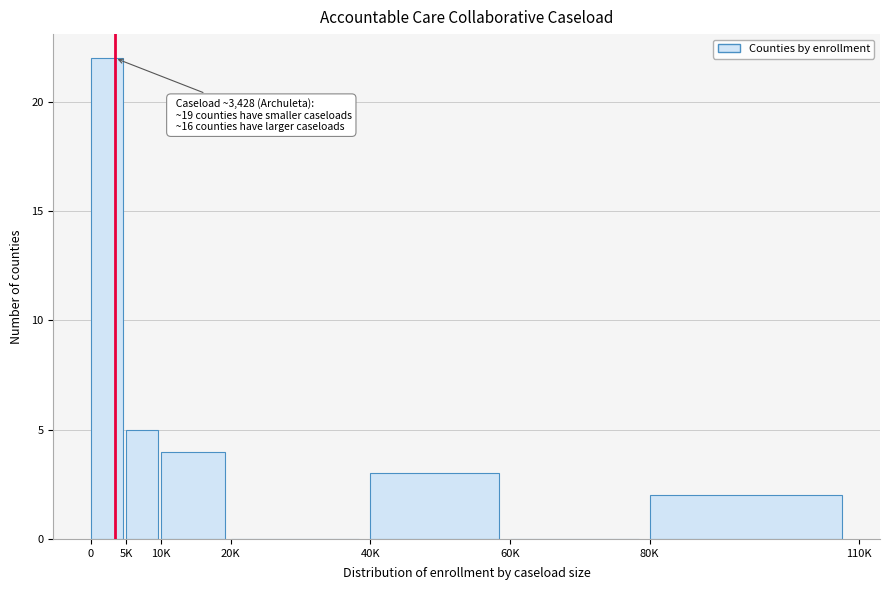

Reading left to right, extract all data points from this chart.

0=22	5K=5	10K=4	20K=0	40K=3	60K=0	80K=2